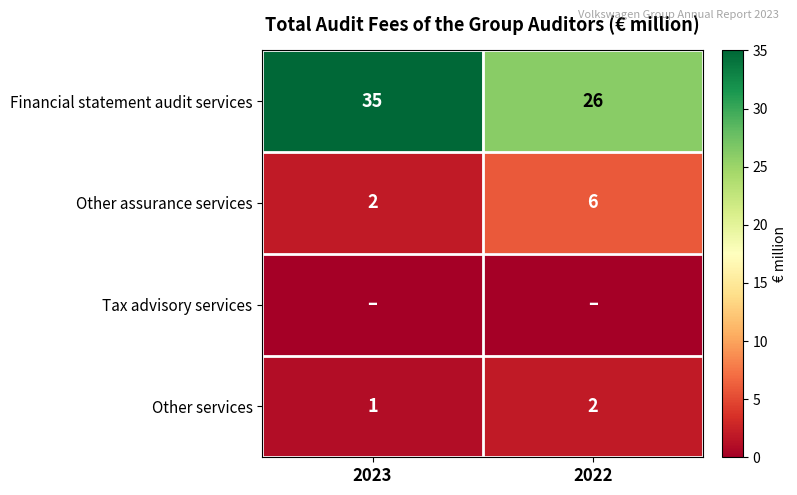

What is the sum of the Other services values at 2022 and 2023?

3